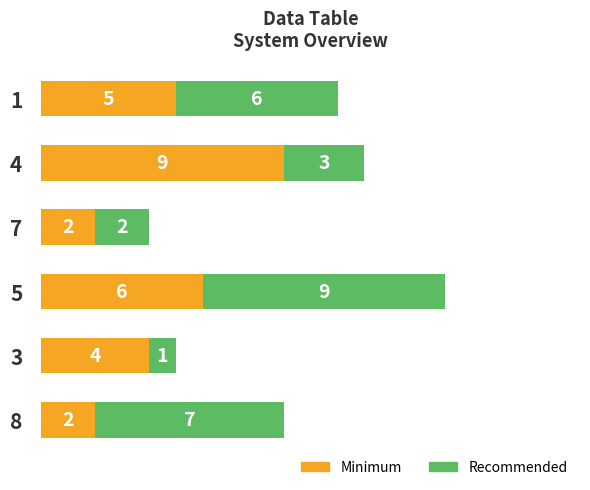

At which category is the sum across all series the highest?

5